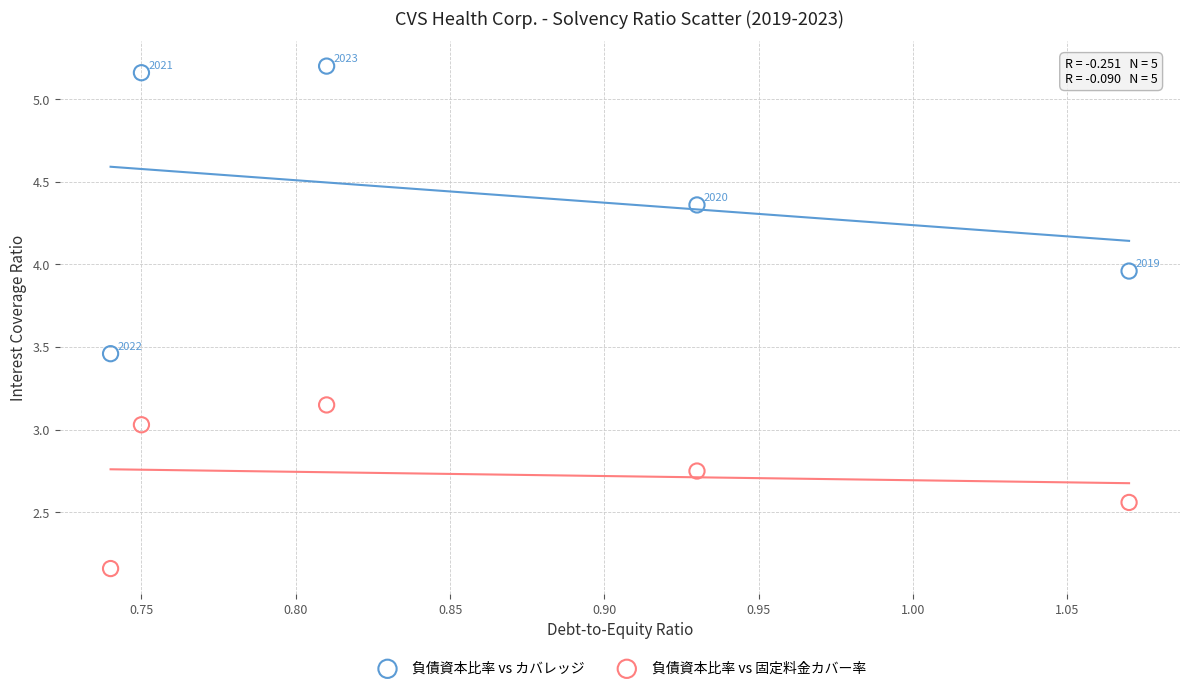

Across all data points, what is the average Y value?

3.6